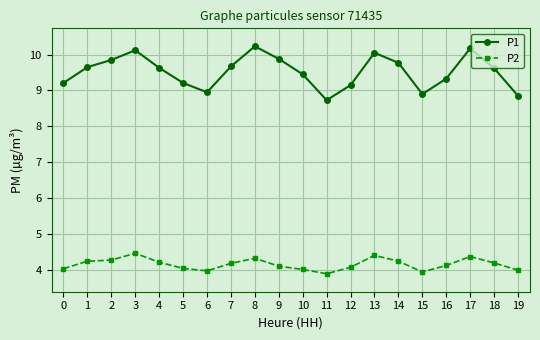

What is the average value of the P2 series?

4.2